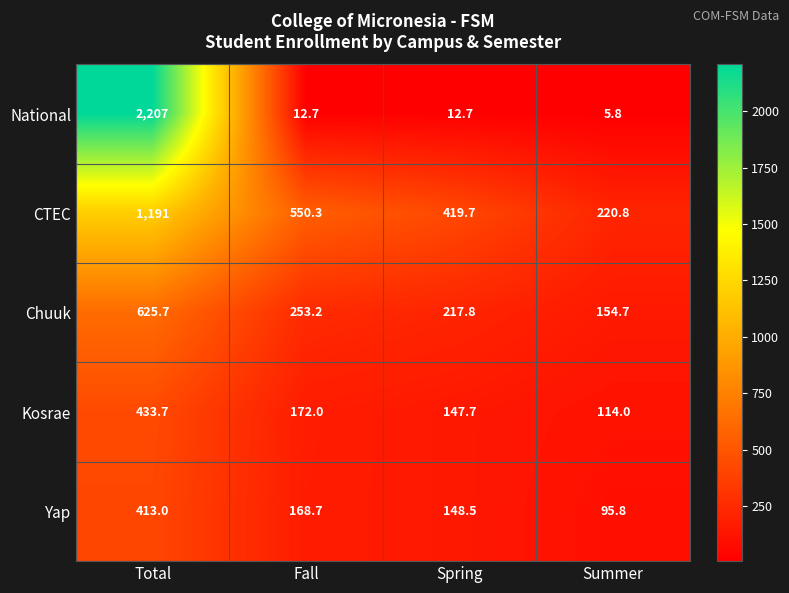

Reading left to right, what are all the values shown in this chart?

National: 2207.0	12.7	12.7	5.8
CTEC: 1191.0	550.3	419.7	220.8
Chuuk: 625.7	253.2	217.8	154.7
Kosrae: 433.7	172.0	147.7	114.0
Yap: 413.0	168.7	148.5	95.8